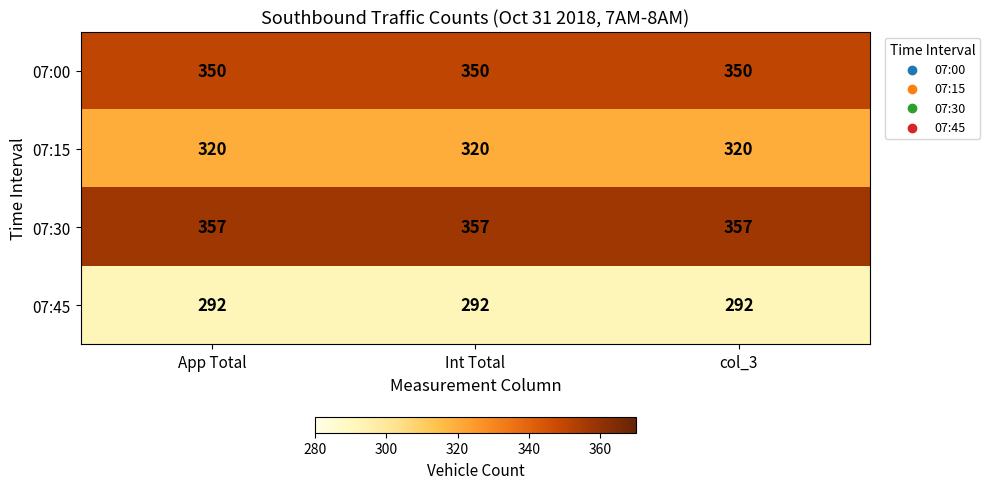

List the series in order of their peak value, lowest first.

07:45, 07:15, 07:00, 07:30